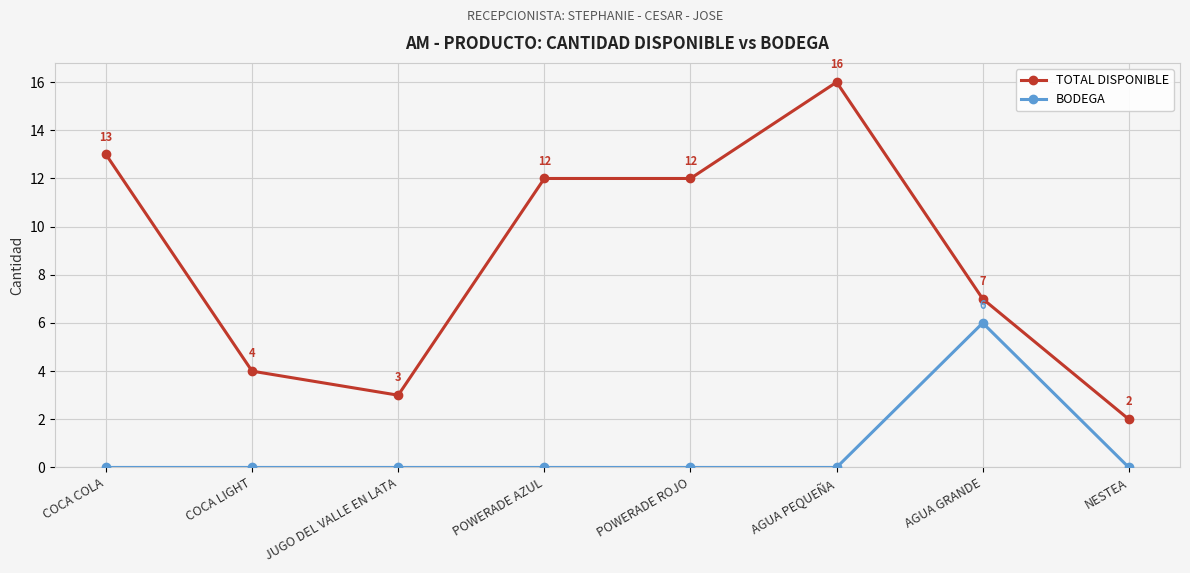

True or false: TOTAL DISPONIBLE and BODEGA cross at least once.

False